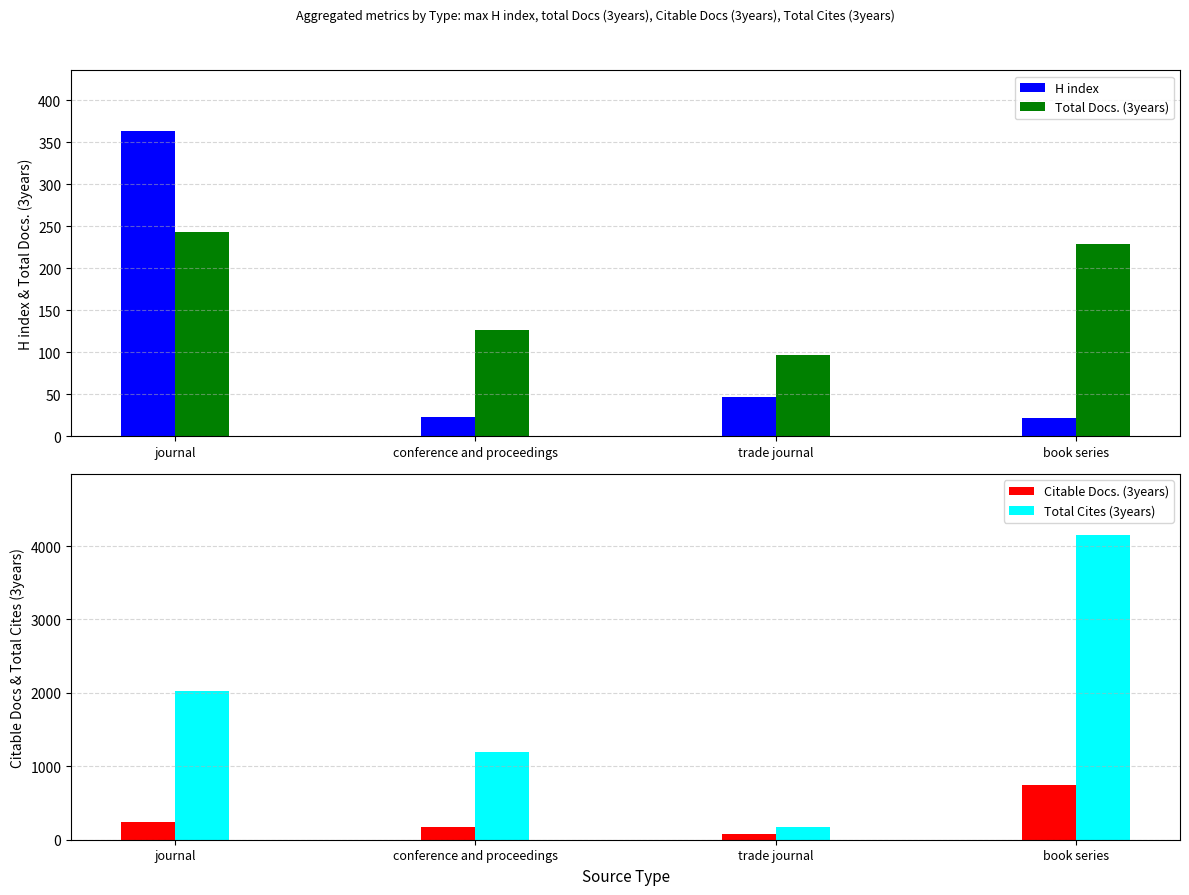

Rank the series by their maximum value, from lowest to highest.

Total Docs. (3years), H index, Citable Docs. (3years), Total Cites (3years)